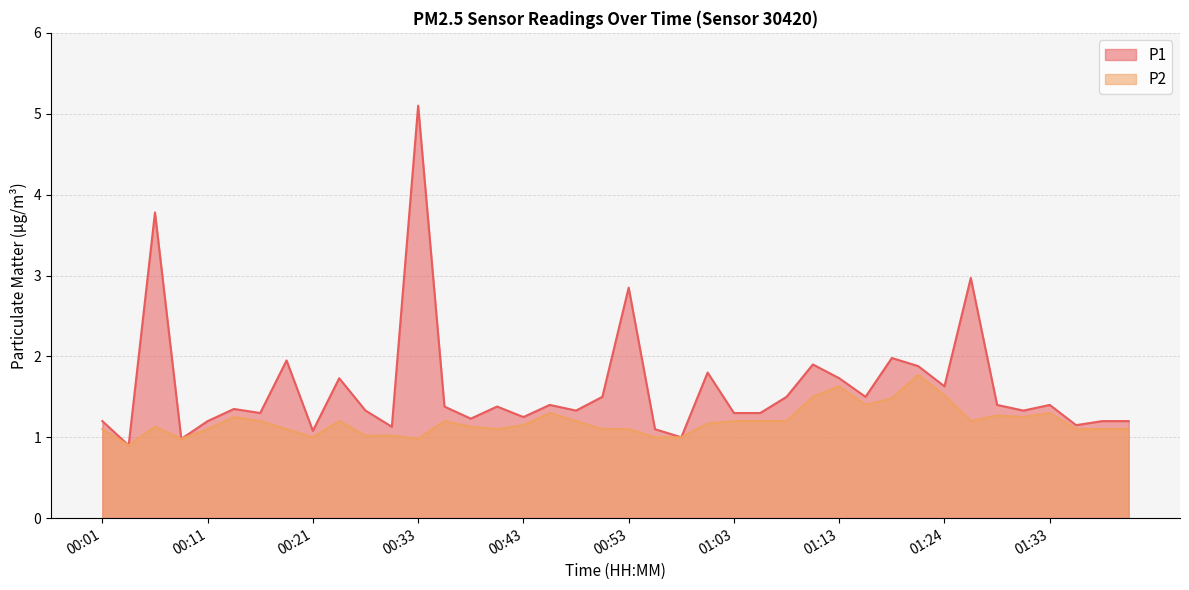

What is the label of the 10th point from the right?

01:18